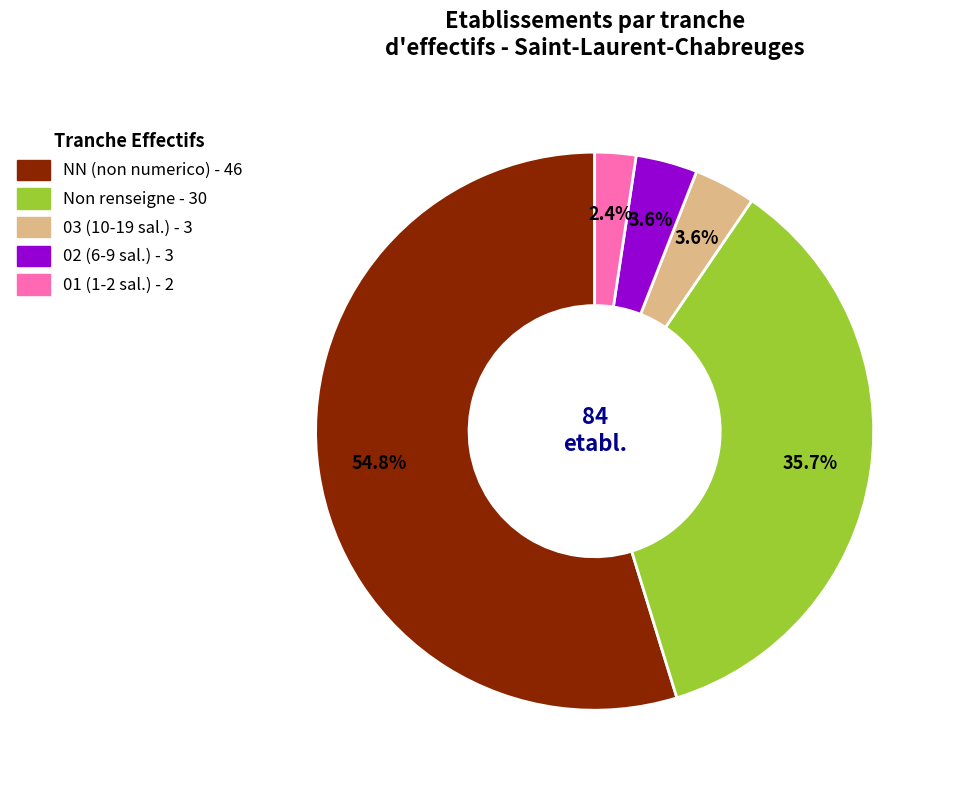

Is there any slice that represents more than half of the pie?

Yes